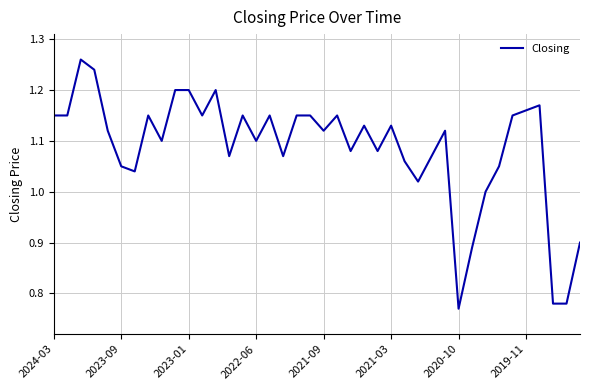

What is the difference between the maximum and minimum values?

0.5